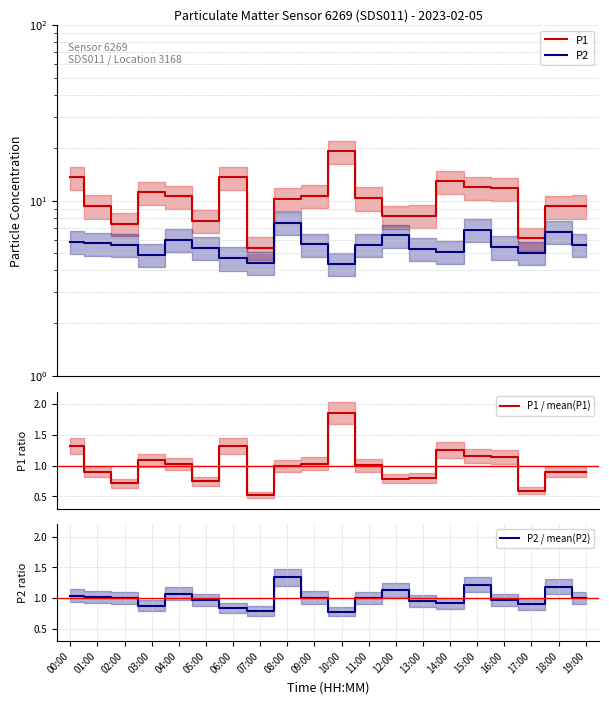

Which series has the largest total across all categories?

P1